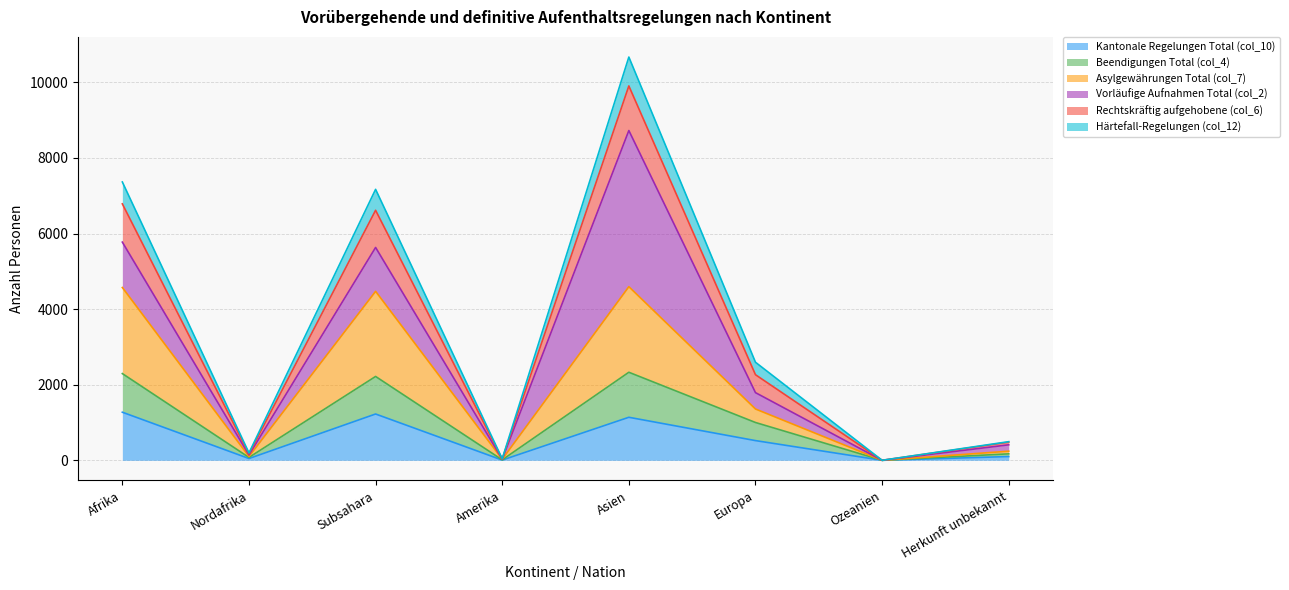

Is the value of Beendigungen Total (col_4) at Subsahara greater than the value of Härtefall-Regelungen (col_12) at Amerika?

Yes